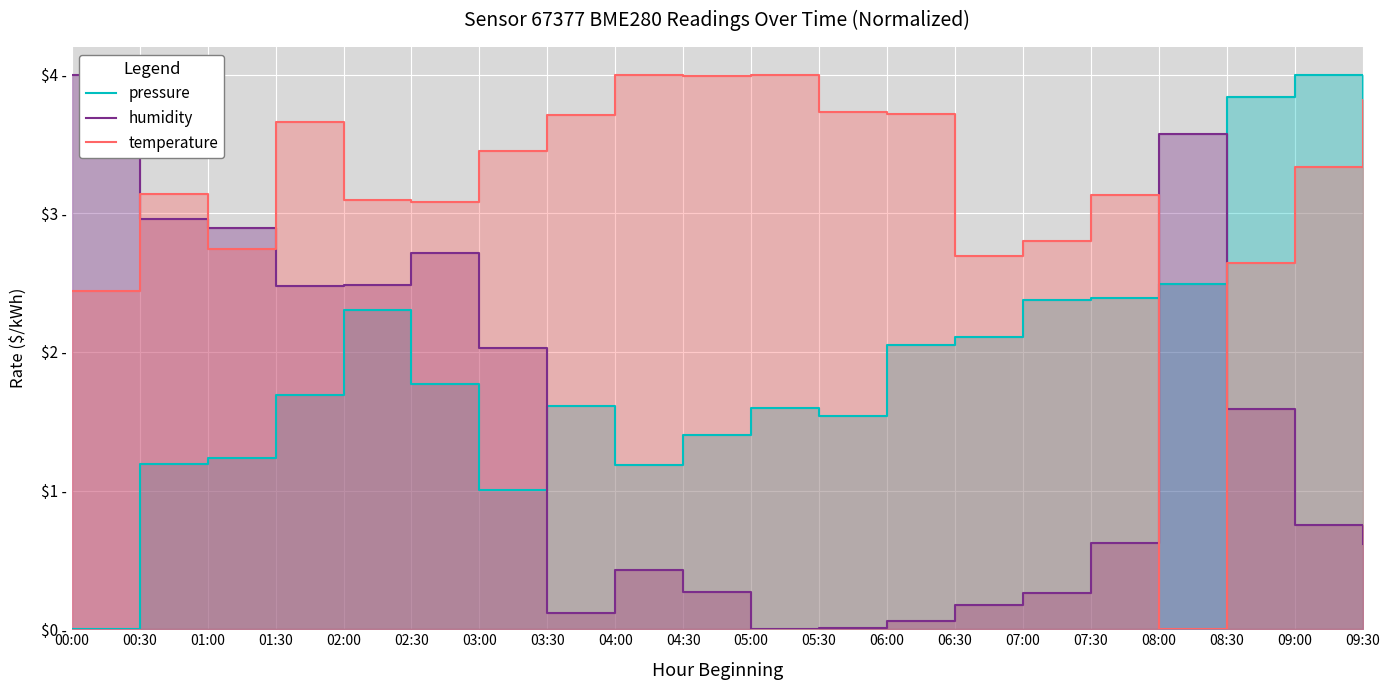

How many interior local peaks does the humidity series have?

3